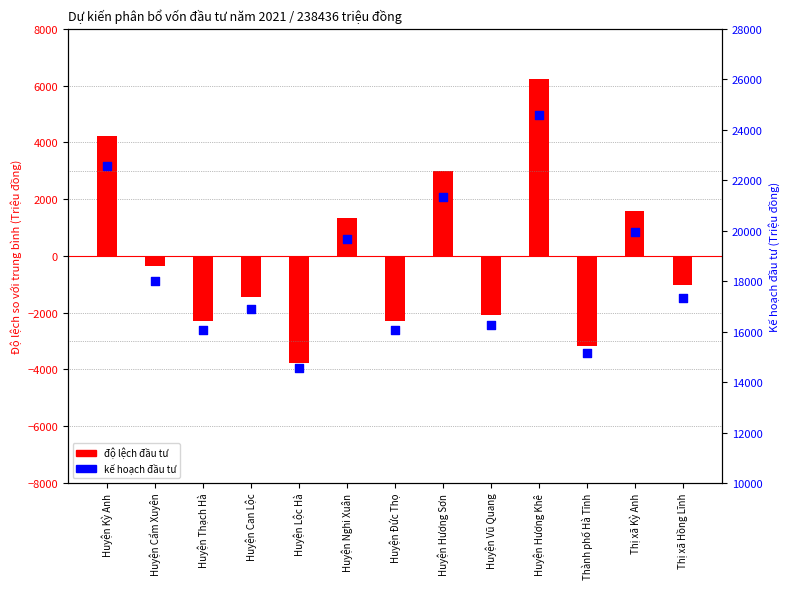

What is the total value across all series at Huyện Hương Khê?

30835.3